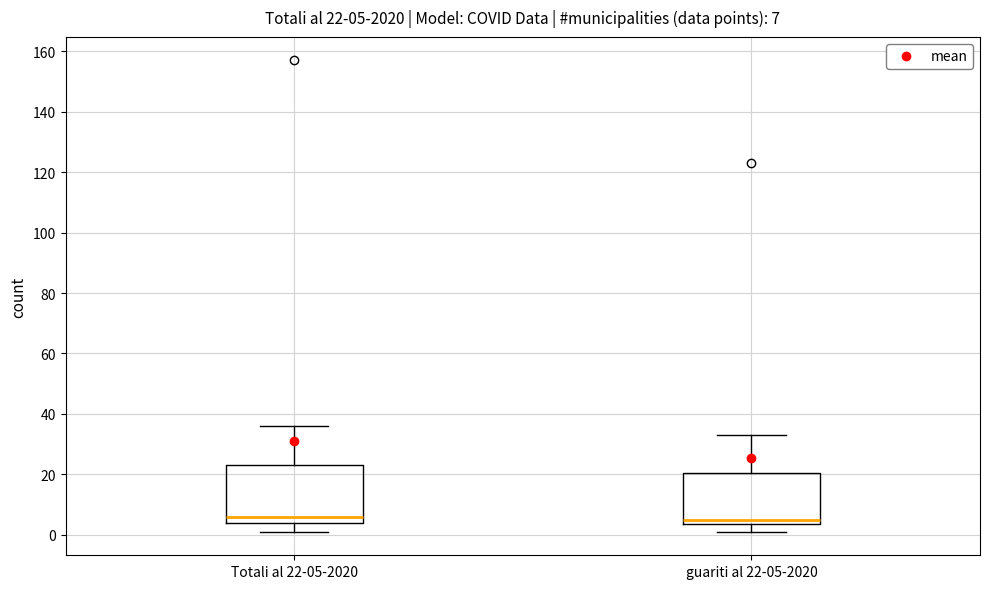

Which box is the tallest, from its lower edge to its upper edge?

Totali al 22-05-2020